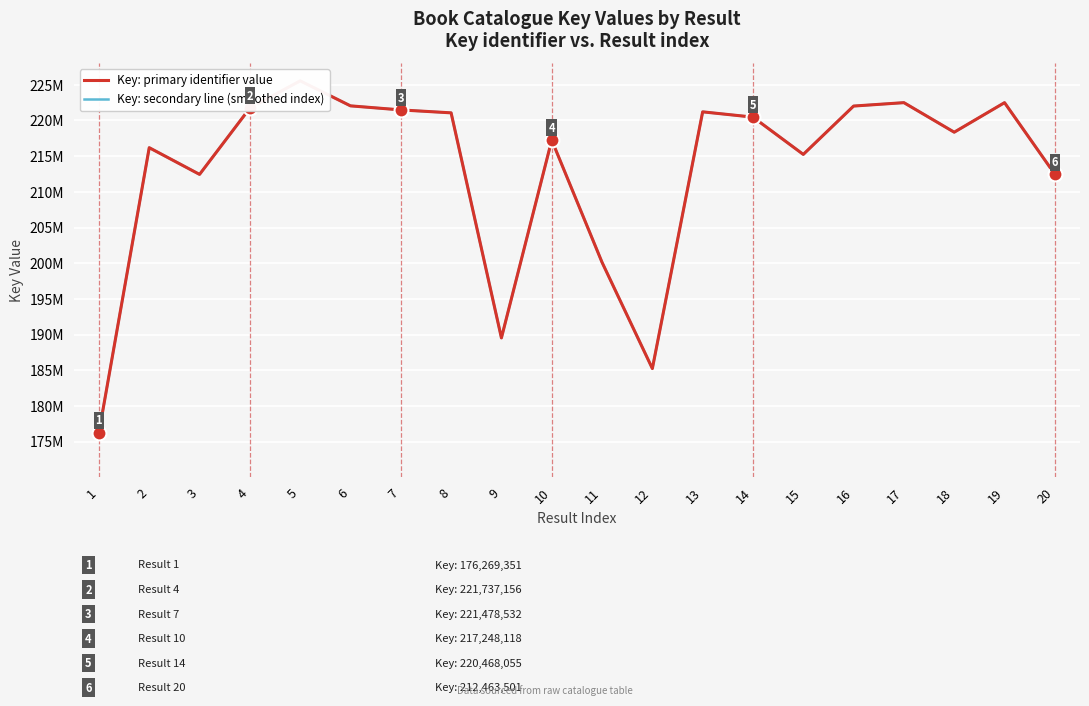

Which series has the largest total across all categories?

Key: secondary line (smoothed index)